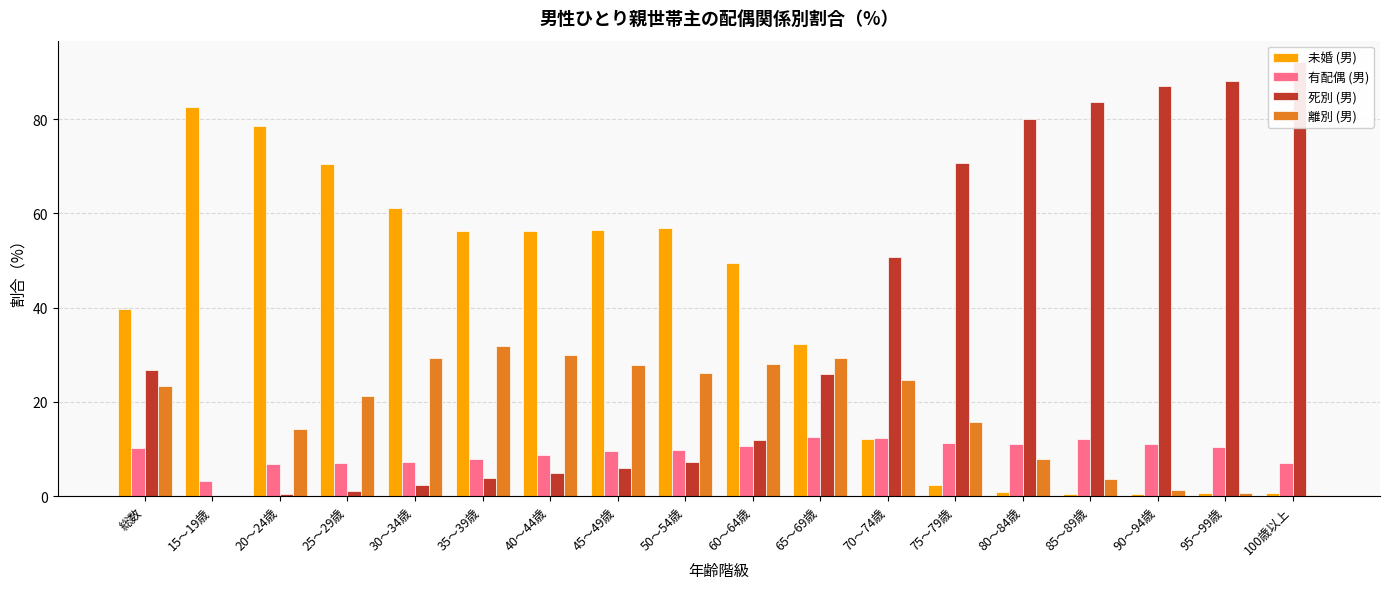

At which category is the sum across all series the highest?

総数